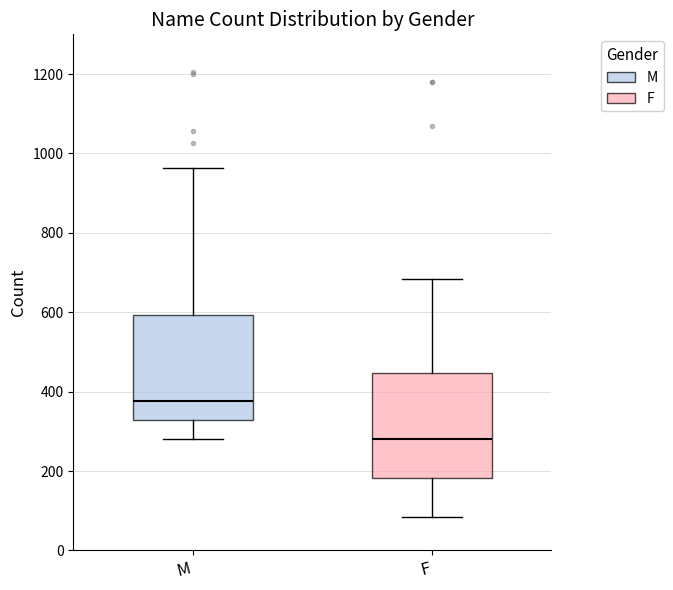

Reading left to right, read every box against the y-axis: the position of its median line, the range the box covers, and the ends of its whiskers. The values are not printed on the chart, so give them approximately, as read against the axis.

M: median 380, box 320 to 600, whiskers 280 to 960
F: median 280, box 180 to 440, whiskers 80 to 680